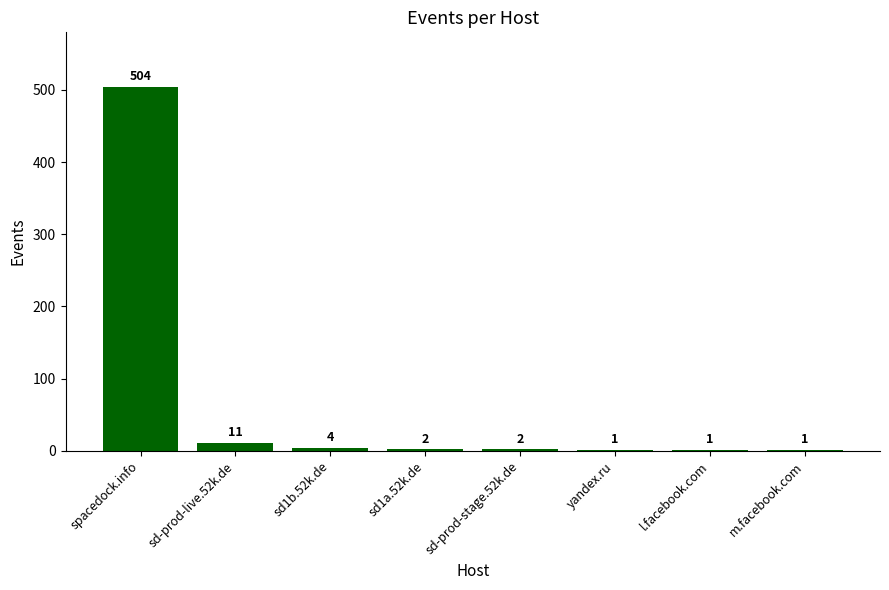

At which label does the data first exceed 2?

spacedock.info